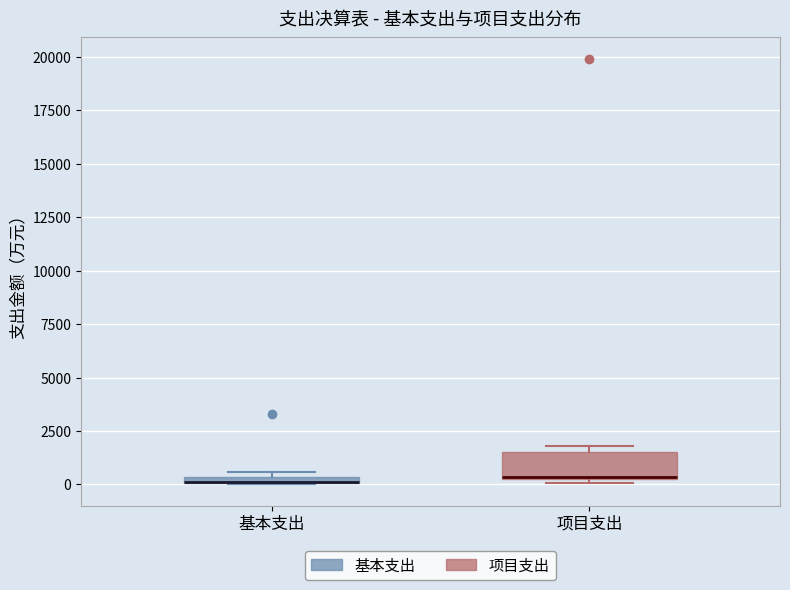

Where is the lower edge of the box for 项目支出 on the y-axis? The values are not printed on the chart, so give them approximately, as read against the axis.

0